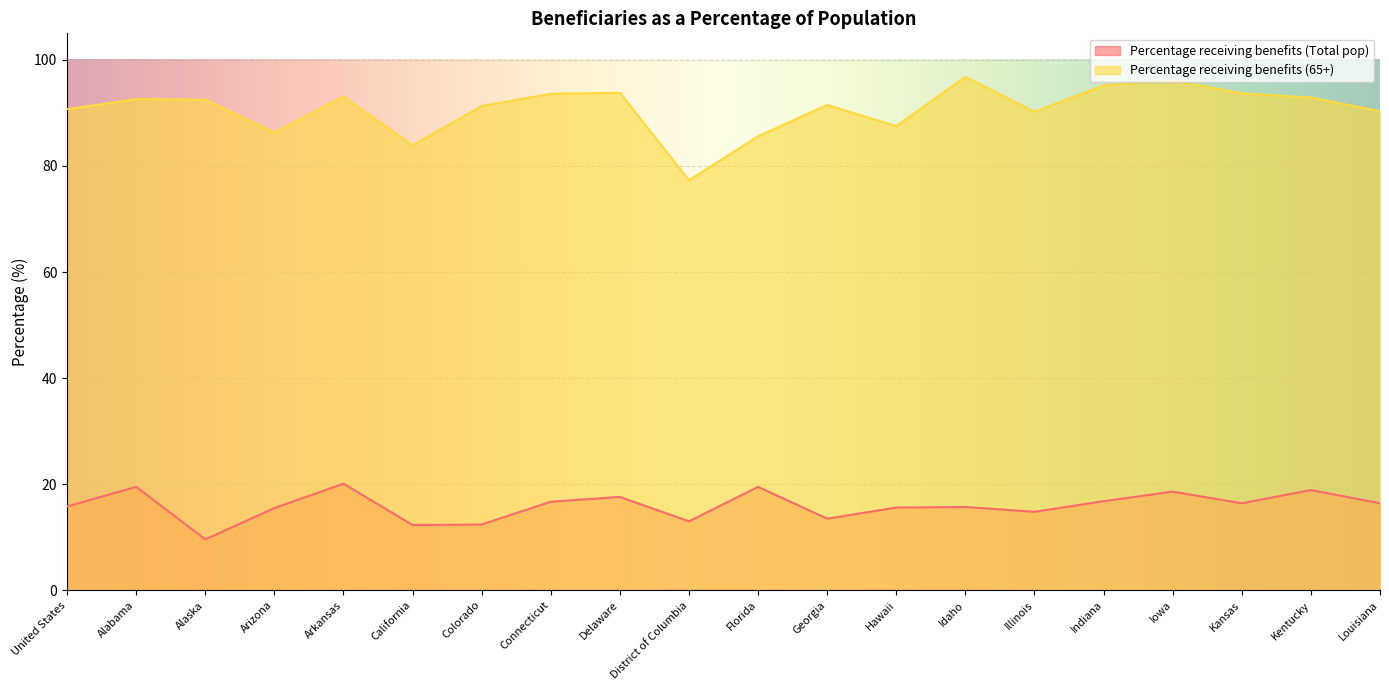

What is the label of the 14th point from the left?

Idaho